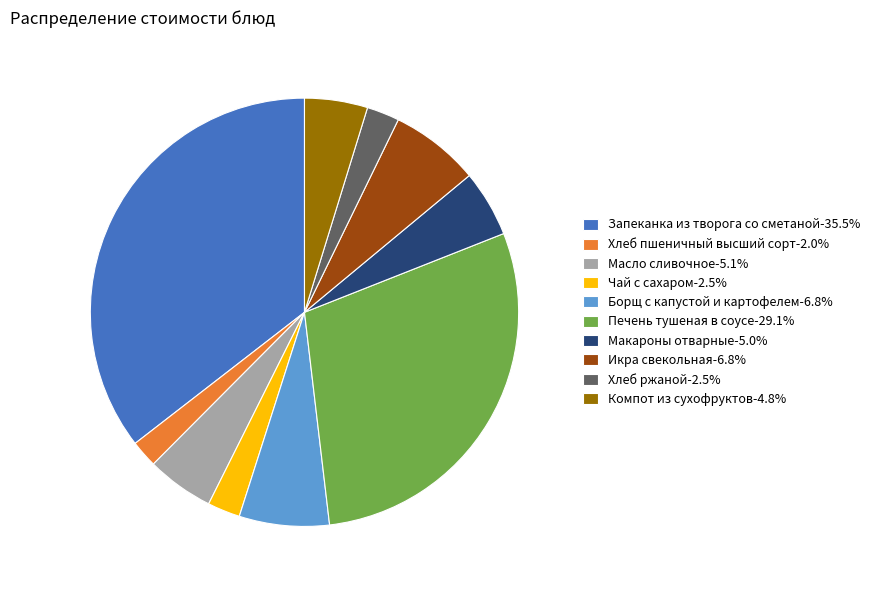

Combined, do Компот из сухофруктов and Масло сливочное account for over 50%?

No